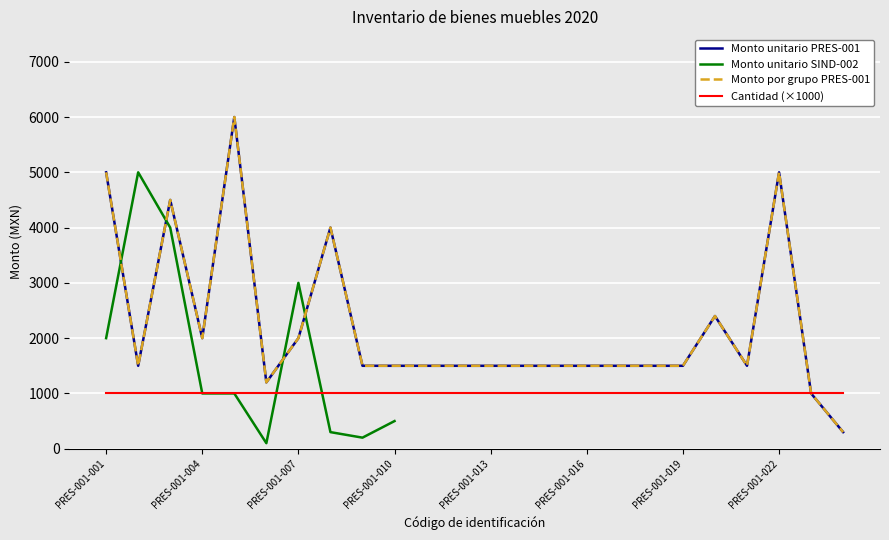

True or false: Monto unitario SIND-002 and Cantidad (×1000) intersect in this chart.

True